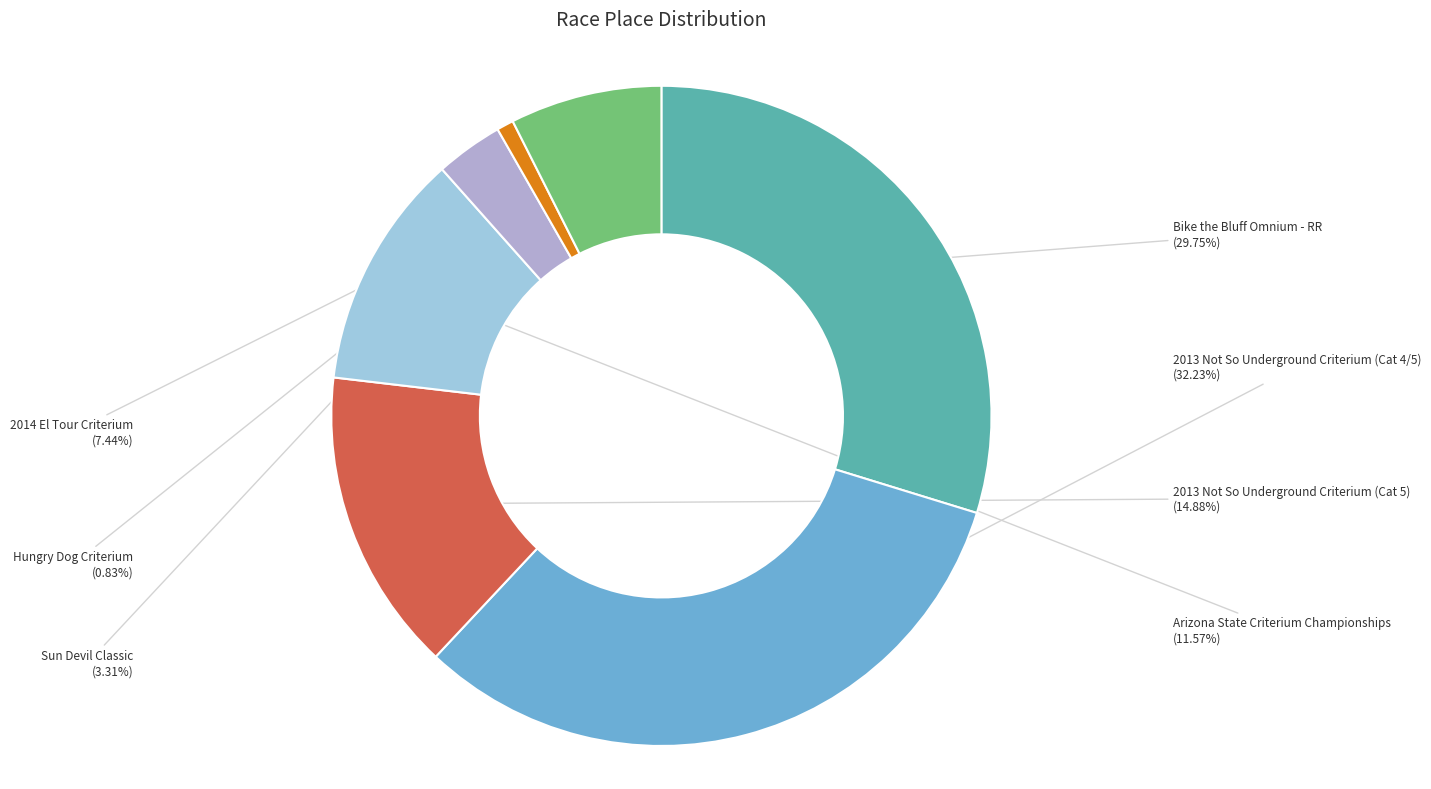

To the nearest percent, what is the difference between the largest and smallest slice percentages?

31%